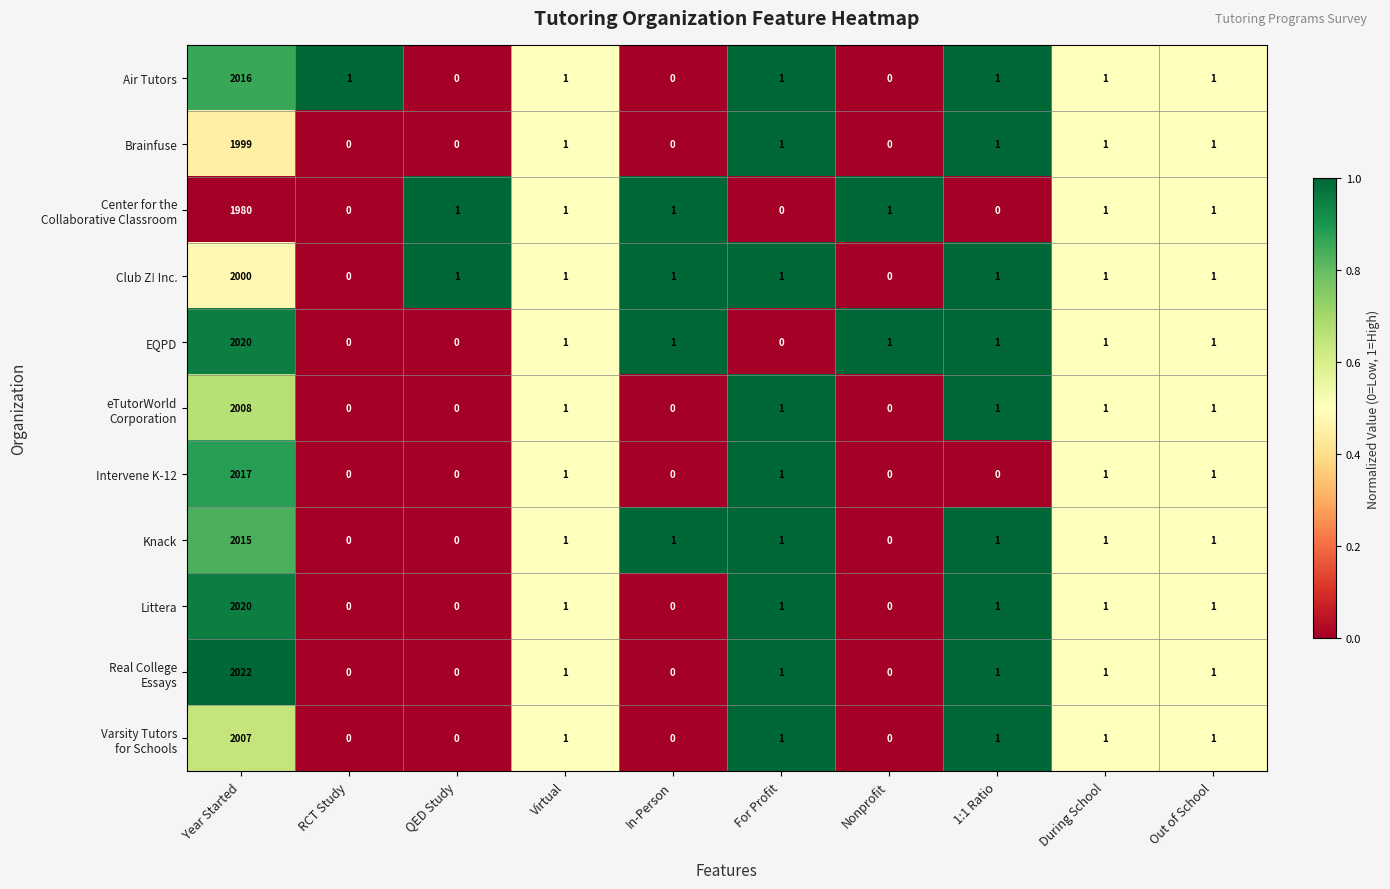

What is the spread (max minus min) of values at Year Started?

42